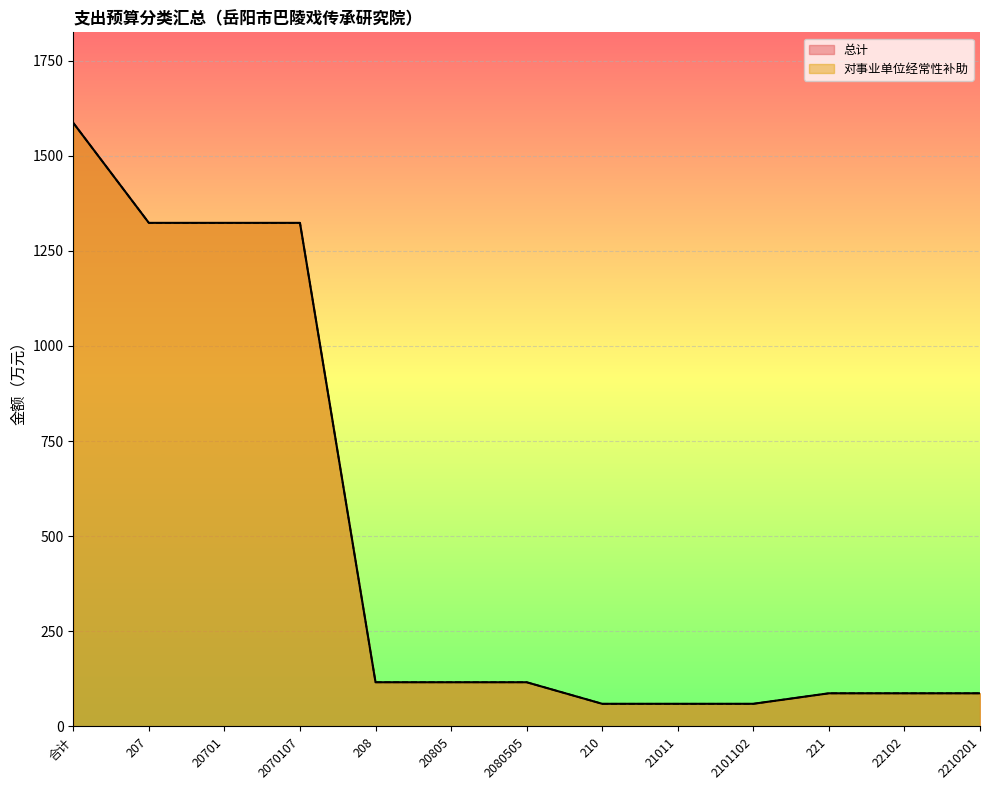

Where does the 对事业单位经常性补助 series first go above 116?

合计